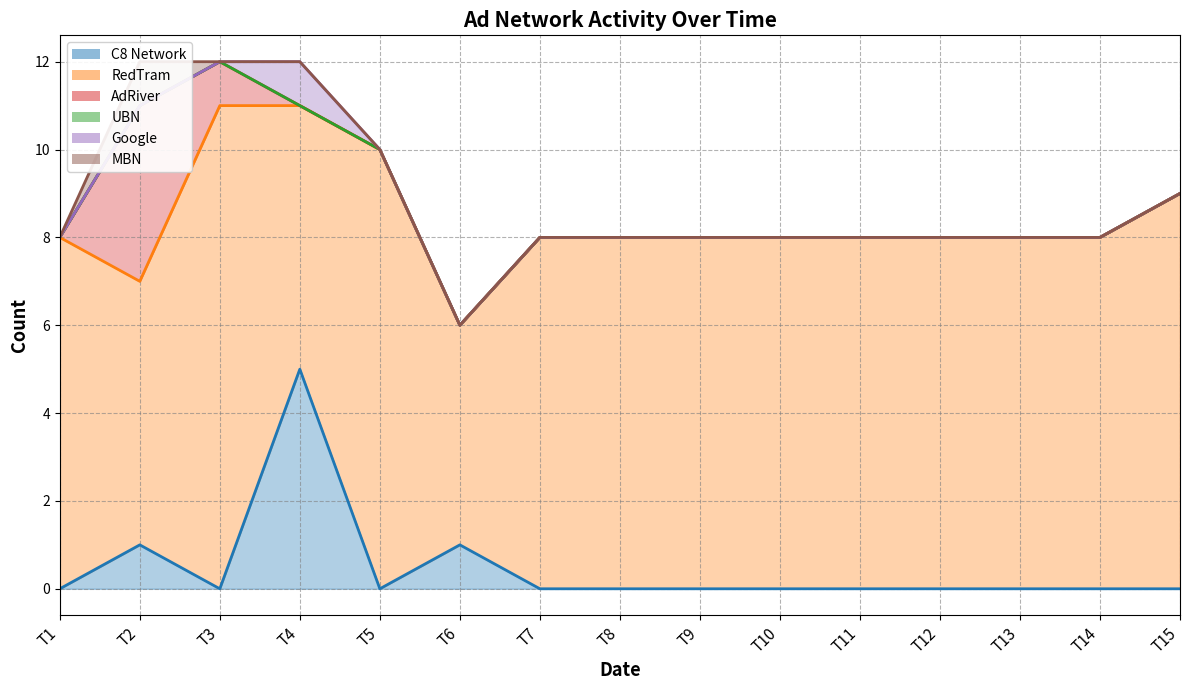

List the labels in order of Google value, smallest first.

T6, T1, T7, T8, T9, T10, T11, T12, T13, T14, T15, T5, T2, T3, T4